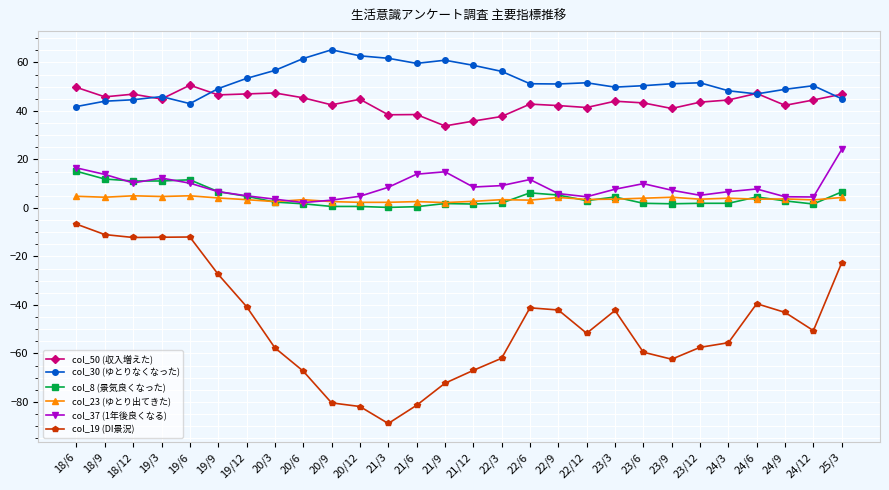

Which series has the largest total across all categories?

col_30 (ゆとりなくなった)